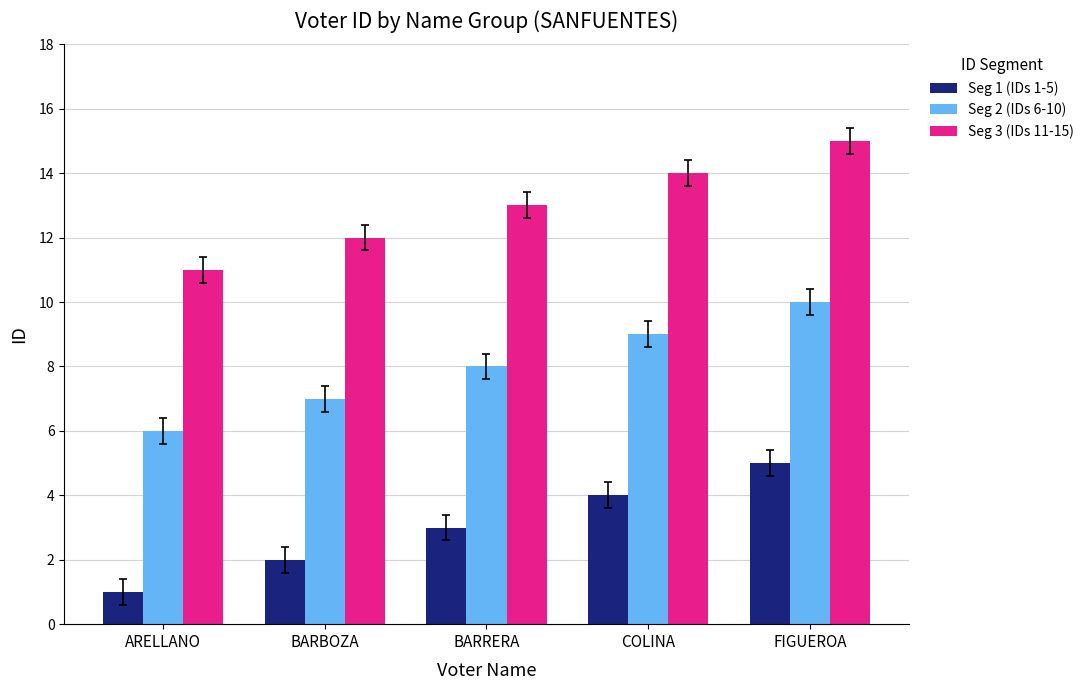

Count the number of categories in the chart.

5